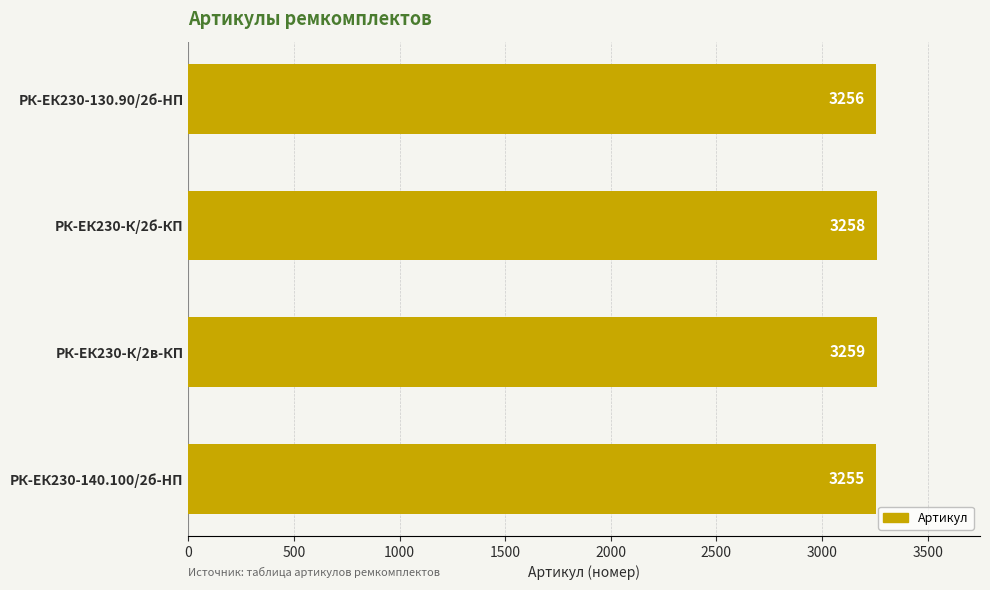

Rank the categories by value from lowest to highest.

РК-ЕК230-140.100/2б-HП, РК-ЕК230-130.90/2б-HП, РК-ЕК230-К/2б-КП, РК-ЕК230-К/2в-КП